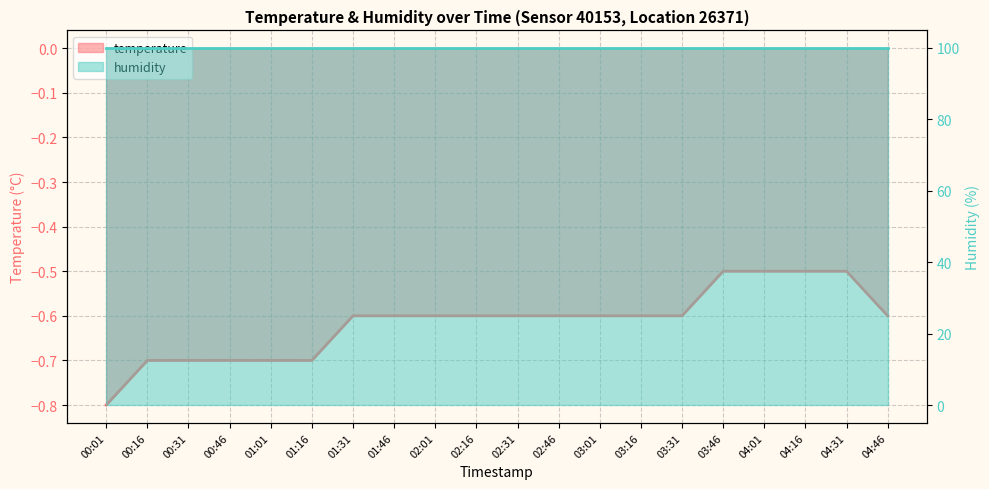

Rank the categories by value from highest to lowest.

03:46, 04:01, 04:16, 04:31, 01:31, 01:46, 02:01, 02:16, 02:31, 02:46, 03:01, 03:16, 03:31, 04:46, 00:16, 00:31, 00:46, 01:01, 01:16, 00:01